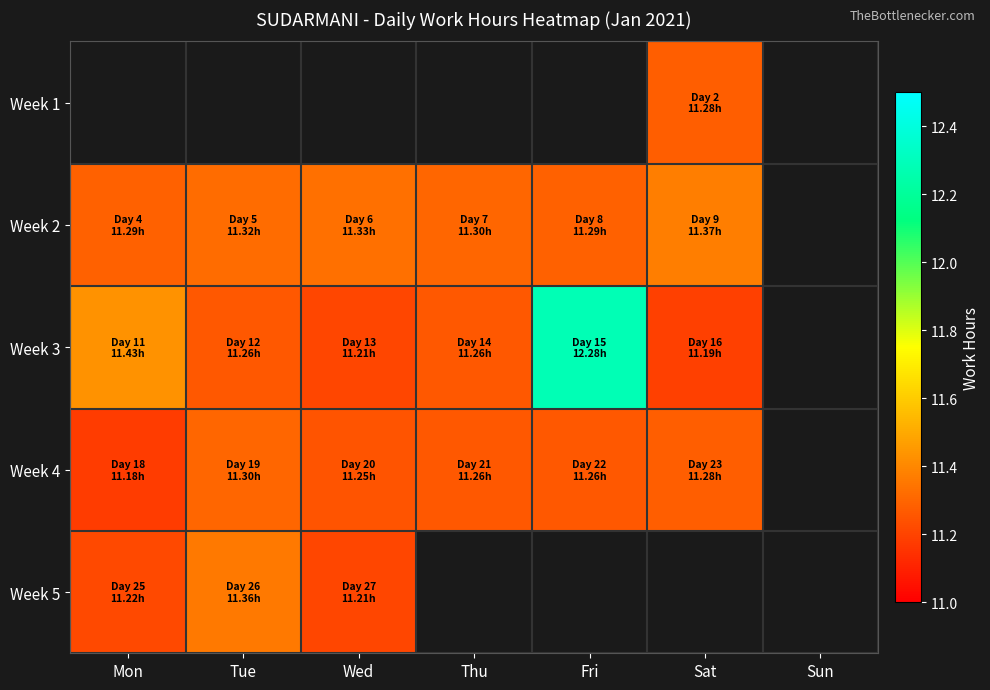

Which series has the widest spread of values?

Week 3